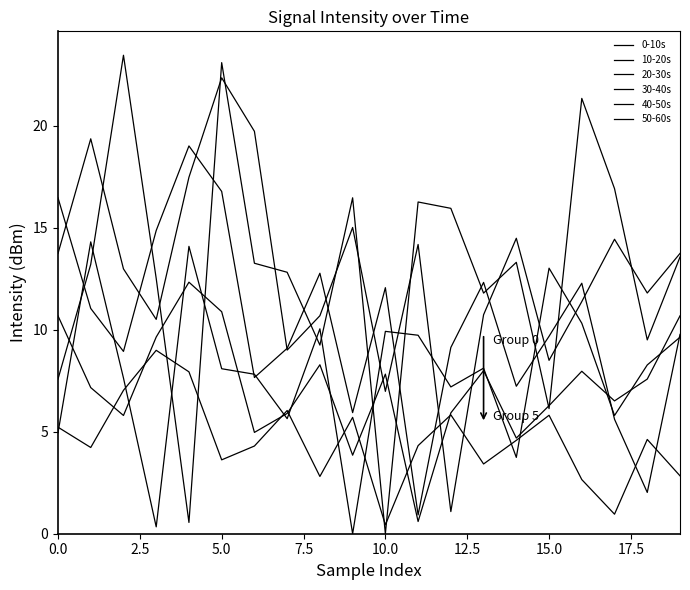

Reading left to right, list all the values displayed in this chart.

0-10s: 7.6	13.2	23.5	12.5	0.6	23.1	13.3	12.8	9.2	16.5	0.0	16.3	15.9	11.8	13.3	6.1	21.3	16.9	9.5	13.6
10-20s: 13.7	19.4	13.0	10.5	17.5	22.3	19.7	9.0	10.7	15.0	7.0	14.2	1.1	10.7	14.5	8.5	11.4	14.4	11.8	13.7
20-30s: 16.5	11.0	8.9	14.9	19.0	16.8	7.7	9.1	12.8	5.9	12.1	0.9	9.1	12.3	7.2	9.7	12.3	5.6	2.0	9.8
30-40s: 4.9	14.3	7.6	0.3	14.1	8.1	7.8	5.6	10.0	0.0	9.9	9.7	7.2	8.1	3.7	13.0	10.3	5.8	8.3	9.6
40-50s: 10.7	7.2	5.8	9.6	12.3	10.9	5.0	5.9	8.3	3.9	7.8	0.6	5.9	8.0	4.7	6.3	8.0	6.5	7.6	10.7
50-60s: 5.2	4.2	7.0	9.0	7.9	3.6	4.3	6.0	2.8	5.7	0.4	4.3	5.8	3.4	4.6	5.8	2.7	1.0	4.6	2.8